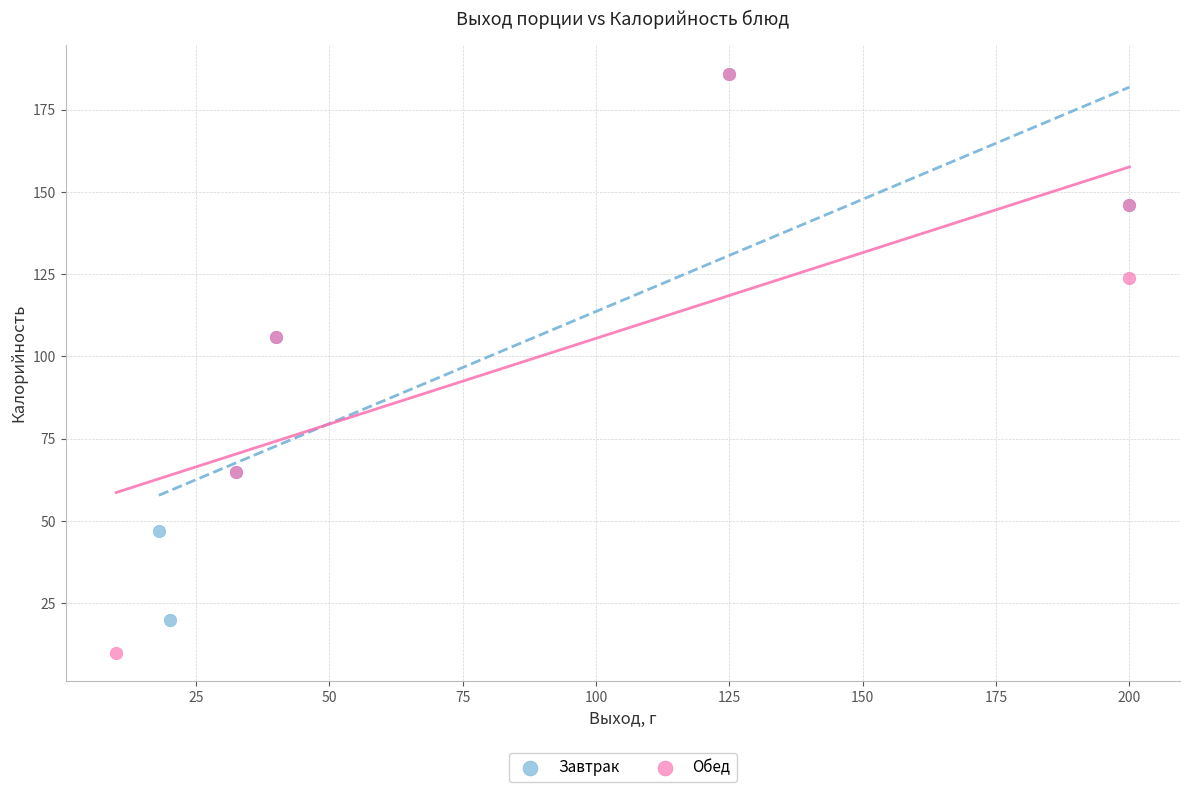

Which series reaches the minimum Y coordinate?

Обед